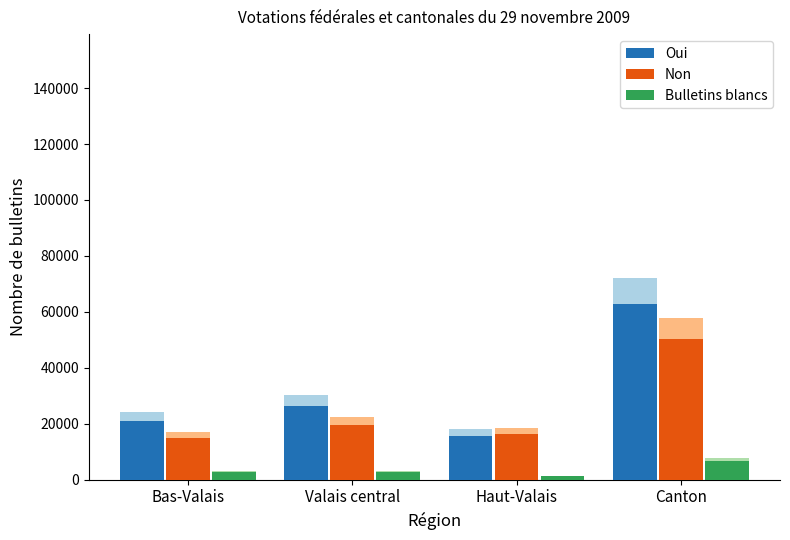

What is the difference between the Bulletins blancs values at Haut-Valais and Canton?

5500